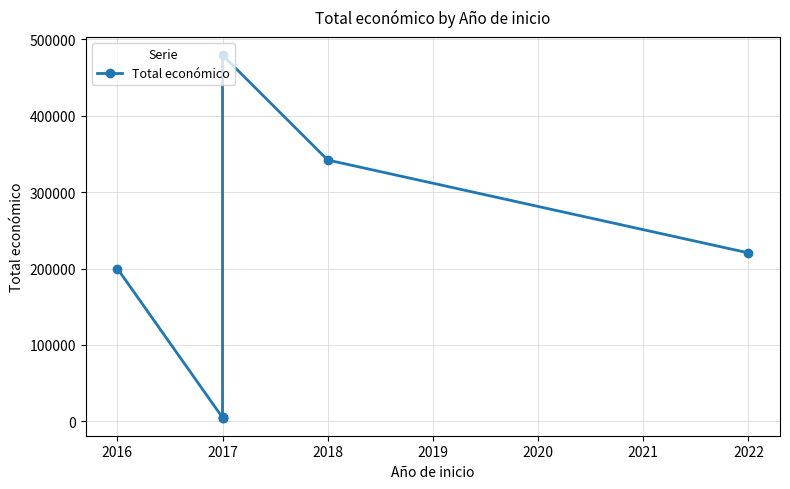

How many lines are shown in the chart?

1